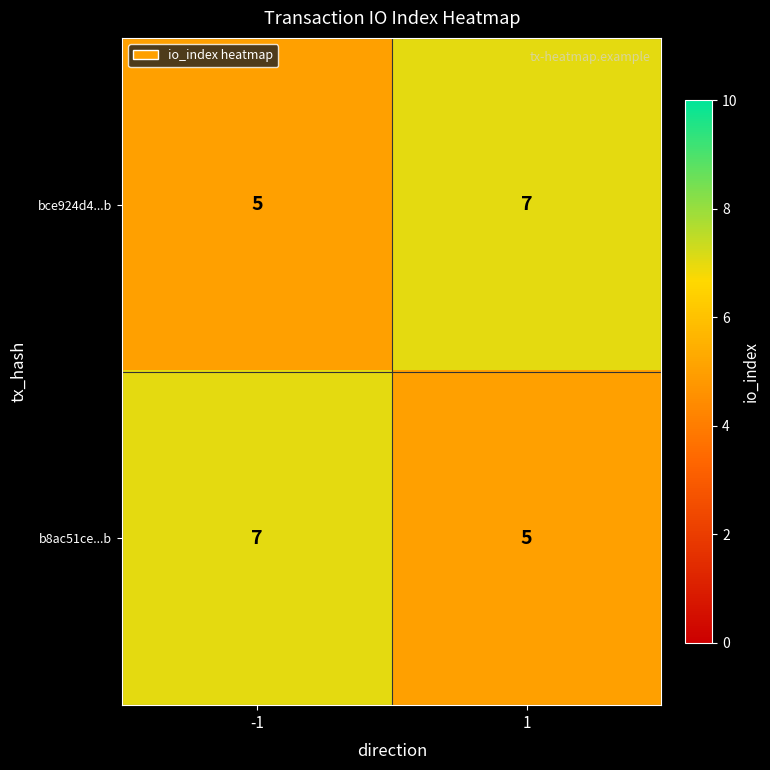

Reading left to right, extract all data points from this chart.

bce924d4...b: 5	7
b8ac51ce...b: 7	5